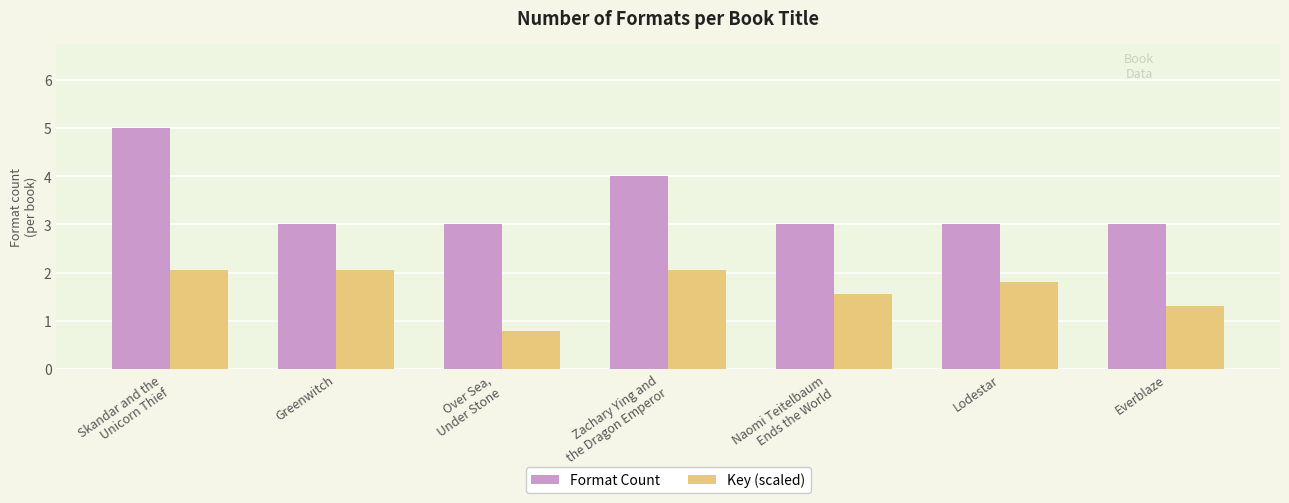

How many groups of bars are there?

7